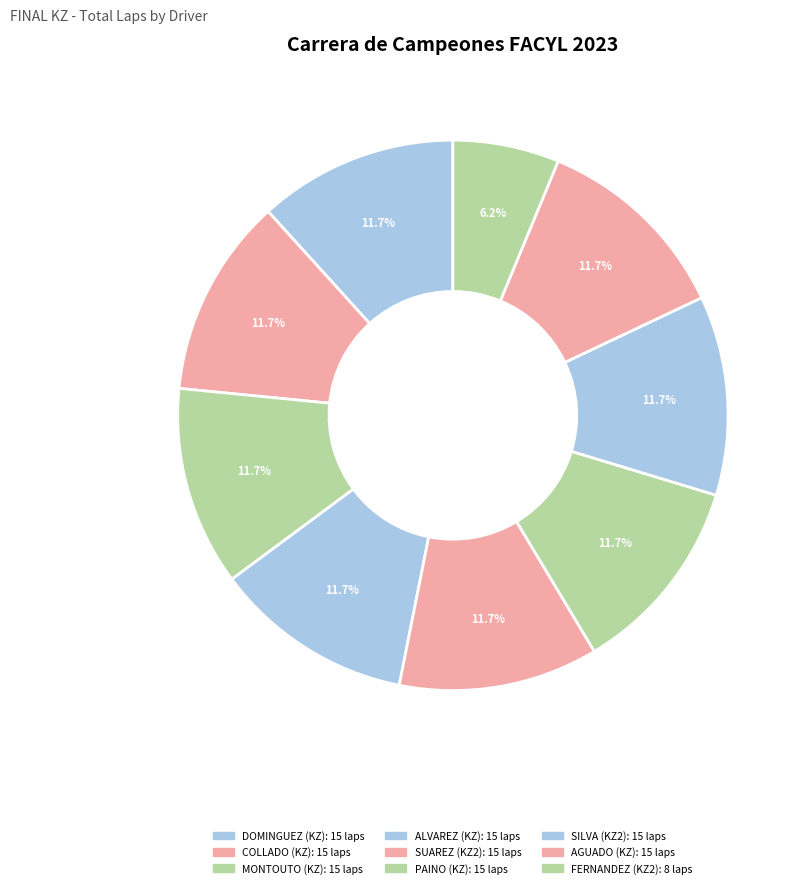

How many segments does this pie chart have?

9